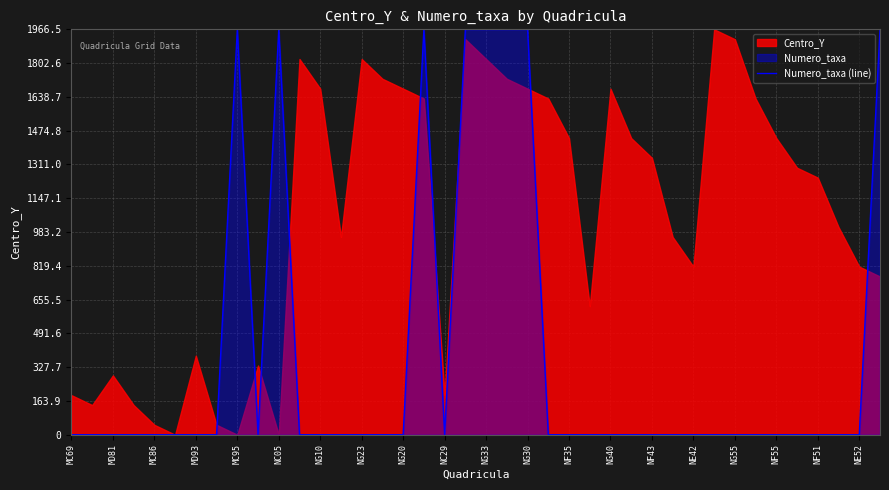

What is the highest value of the Numero_taxa (line) series?

1966.5